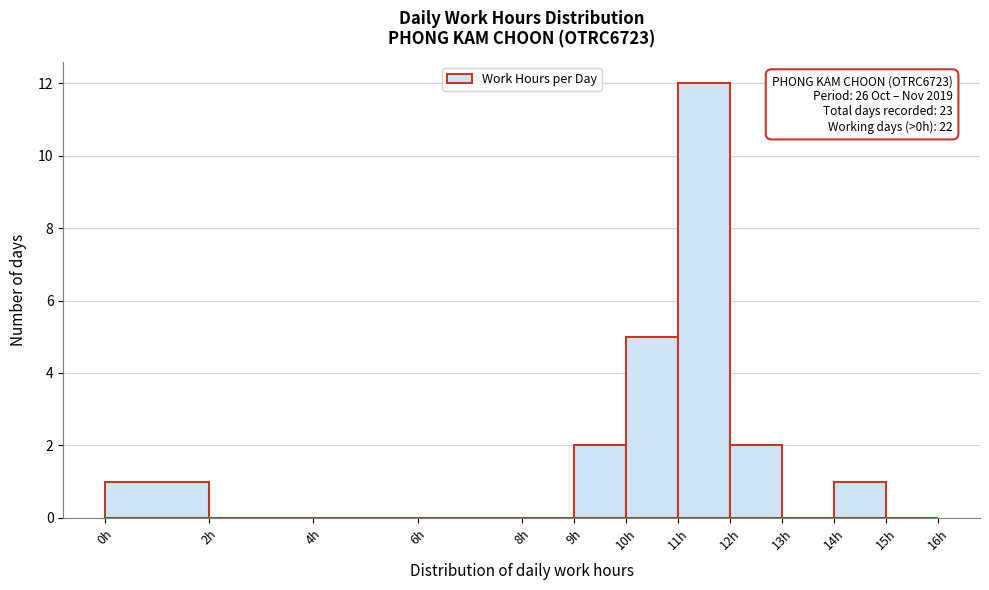

Which range on the x-axis has the tallest bar?

11 to 12